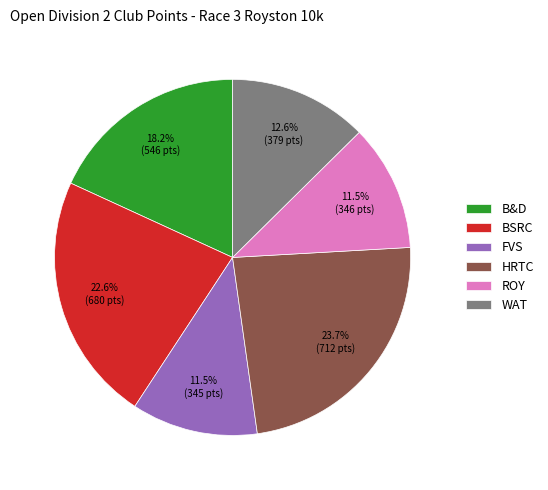

To the nearest percent, what is the difference between the HRTC and FVS slice percentages?

12%